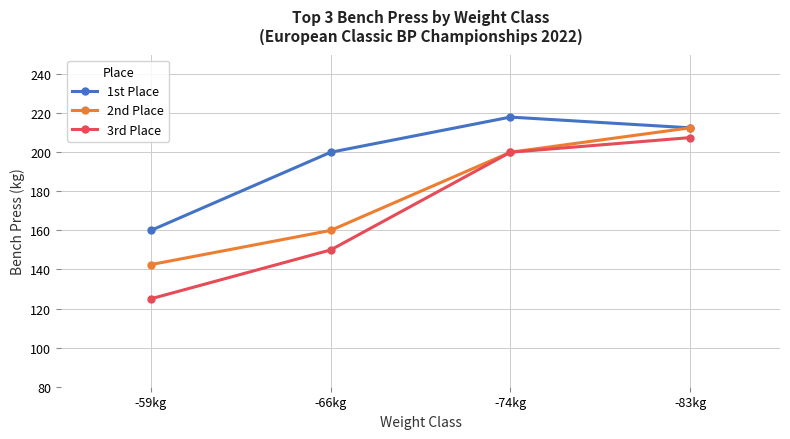

What is the label of the 4th point from the left?

-83kg